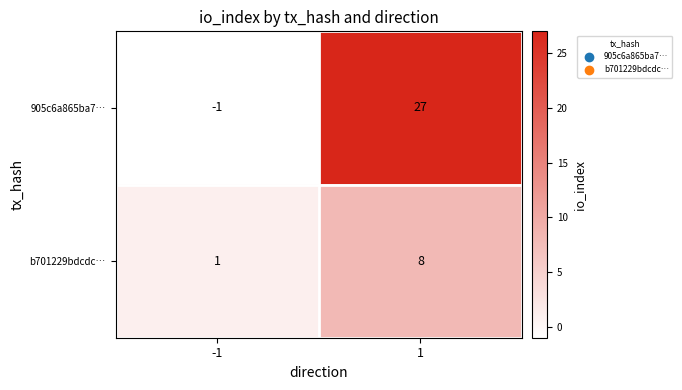

What is the maximum value shown in the chart?

27